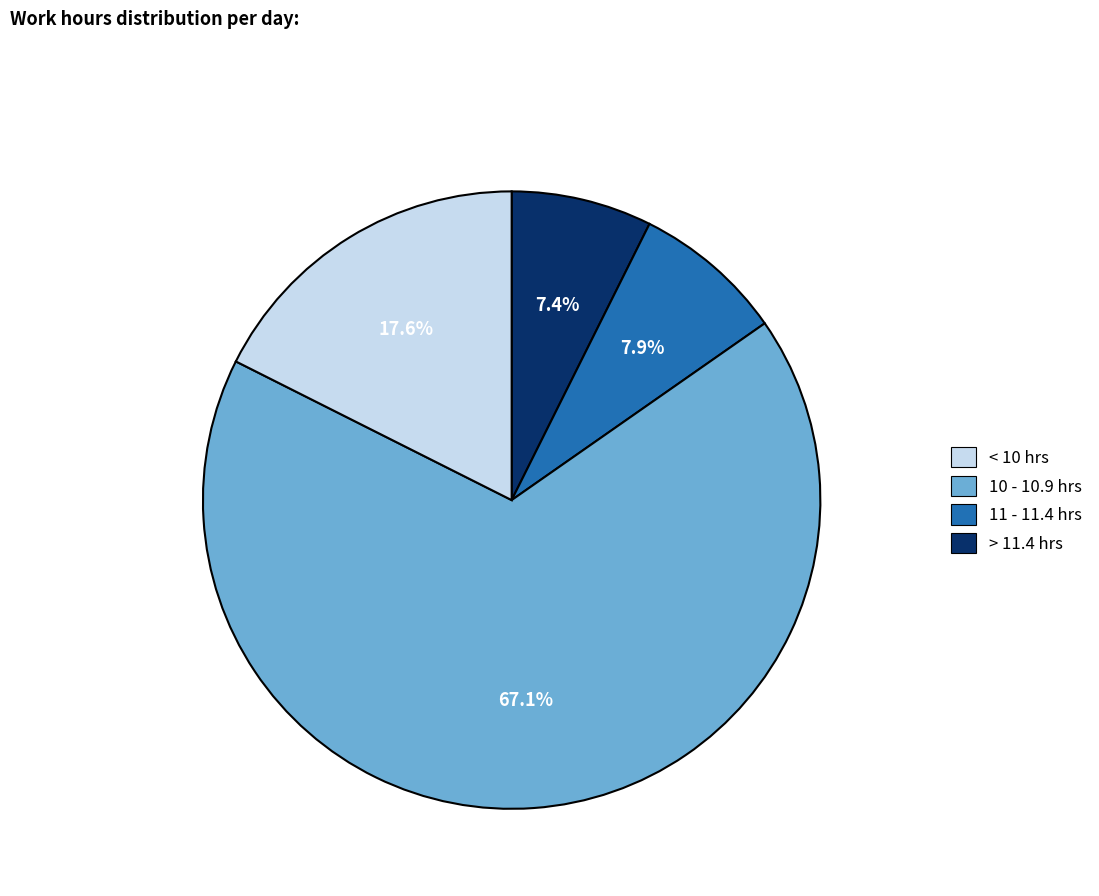

To the nearest percent, what is the average slice percentage?

25%